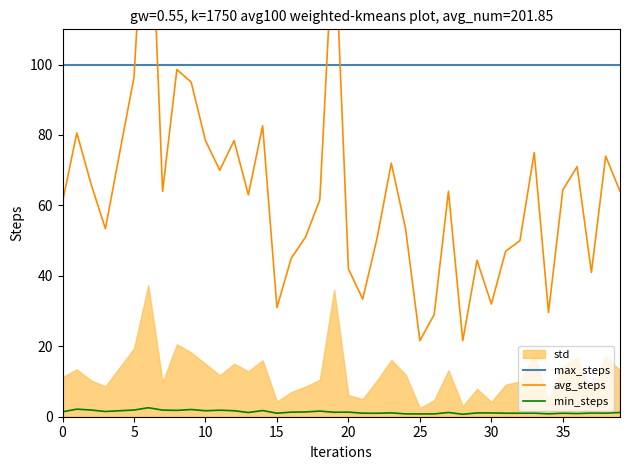

What is the difference between the maximum and minimum values in the avg_steps series?

145.4